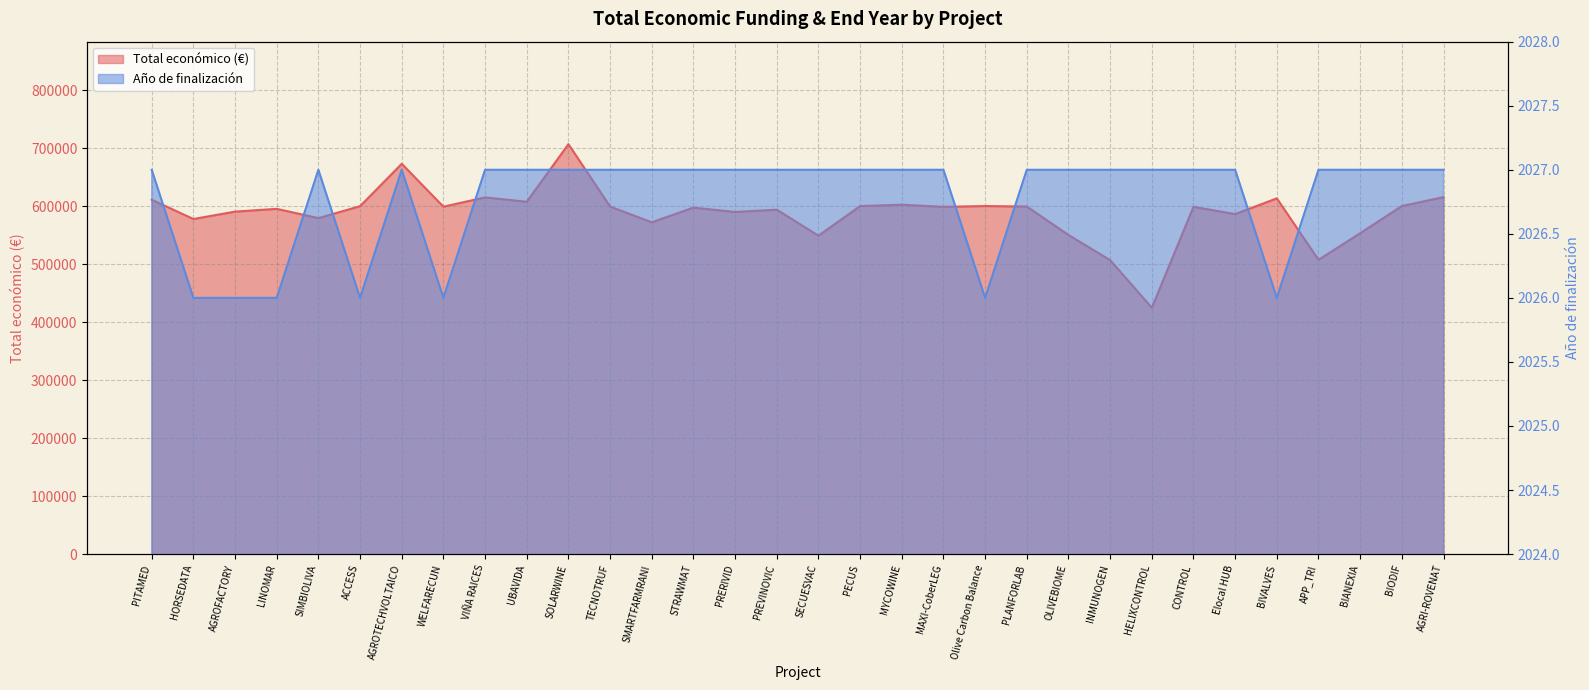

The value of Total económico at SMARTFARMRANI is 571965.0. True or false?

True